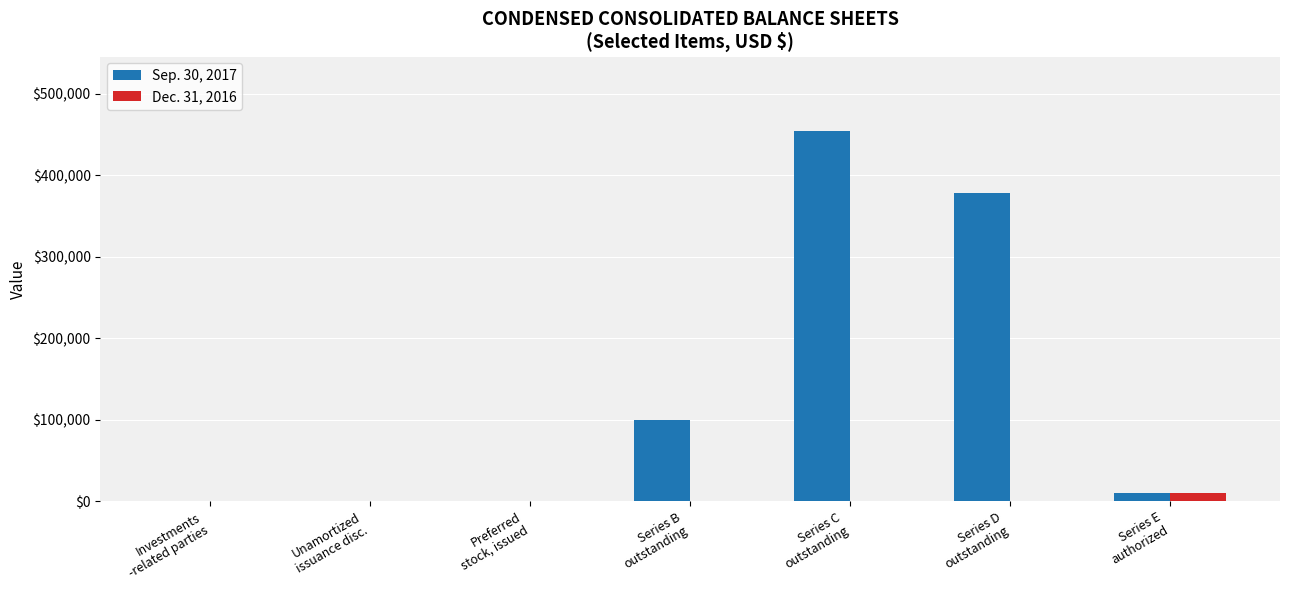

Which series has the largest total across all categories?

Sep. 30, 2017